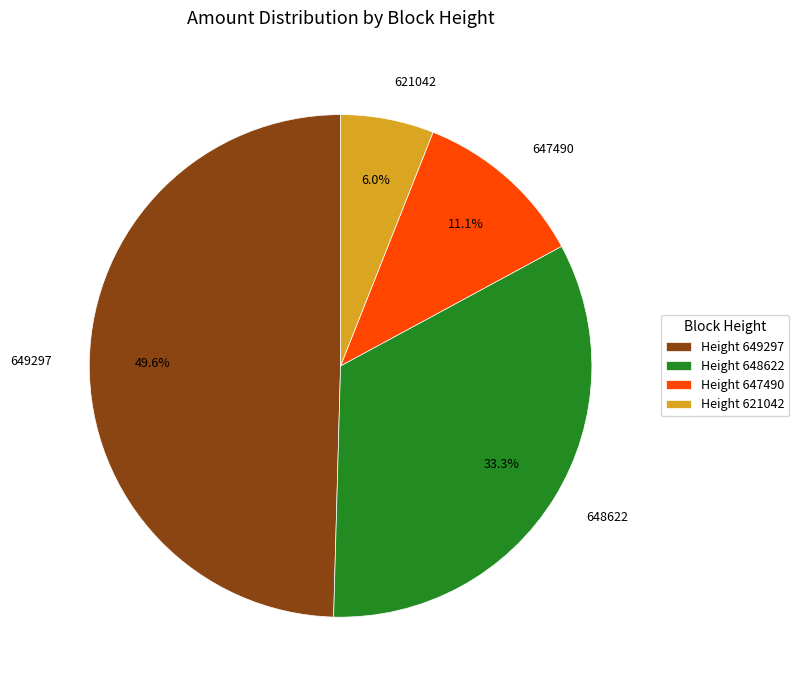

Is there a majority slice in this chart?

No